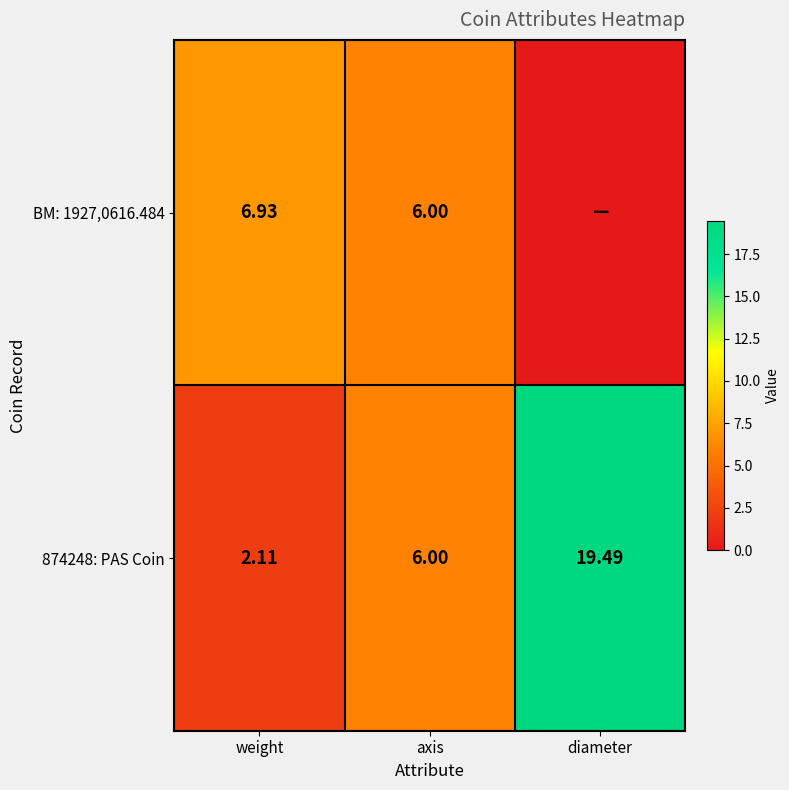

List the labels in order of 874248: PAS Coin value, smallest first.

weight, axis, diameter